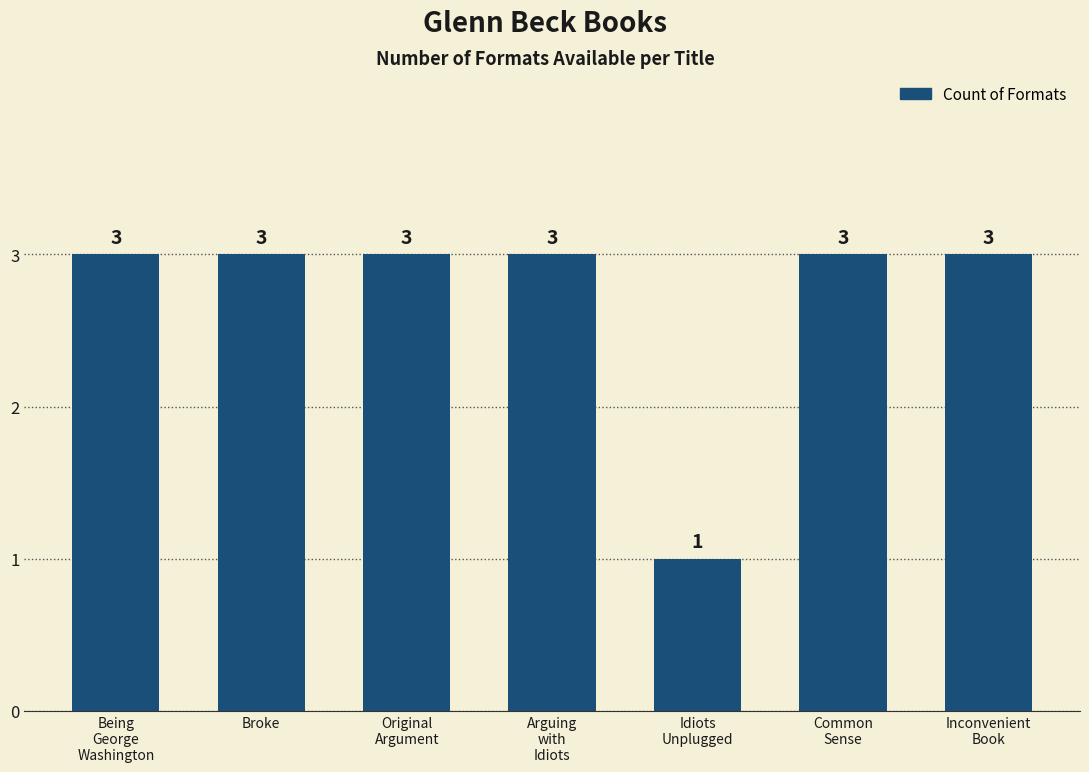

How many values are between 3 and 4?

6